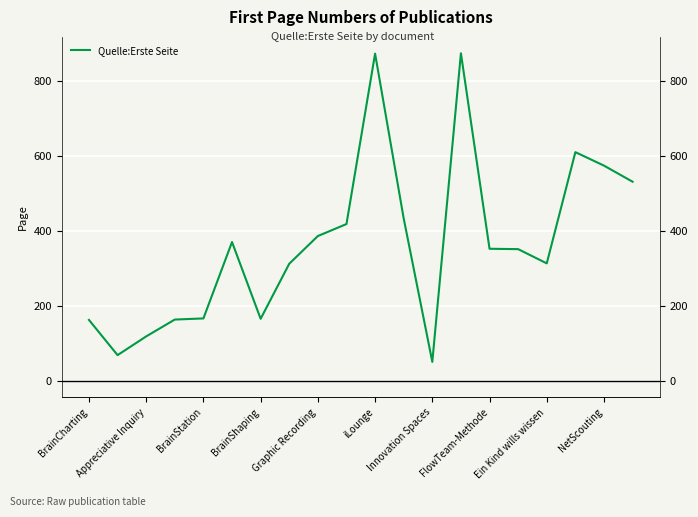

How many lines are shown in the chart?

1